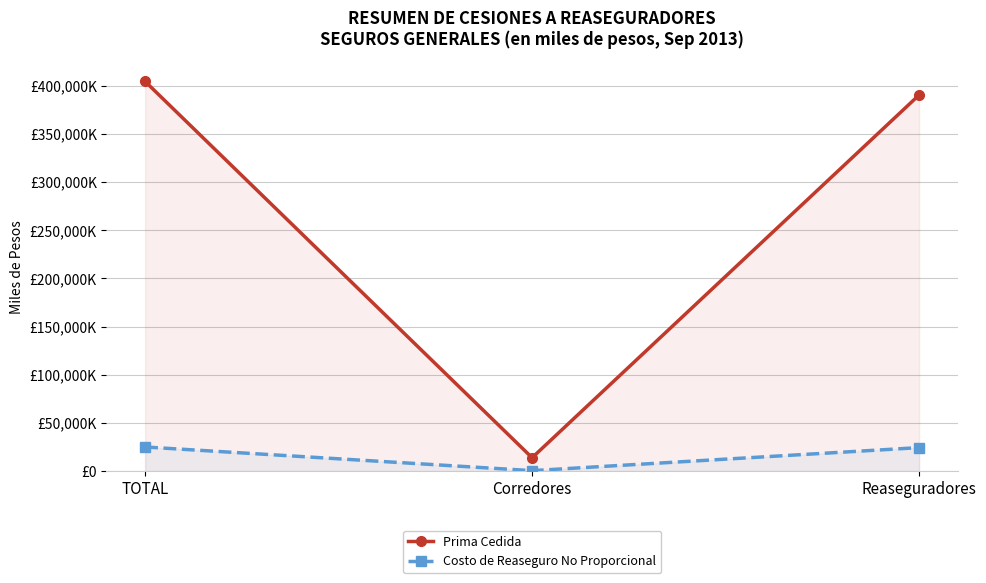

Reading left to right, list all the values displayed in this chart.

Prima Cedida: TOTAL=404290980	Corredores=14074016	Reaseguradores=390216964
Costo de Reaseguro No Proporcional: TOTAL=25209890	Corredores=650100	Reaseguradores=24559790